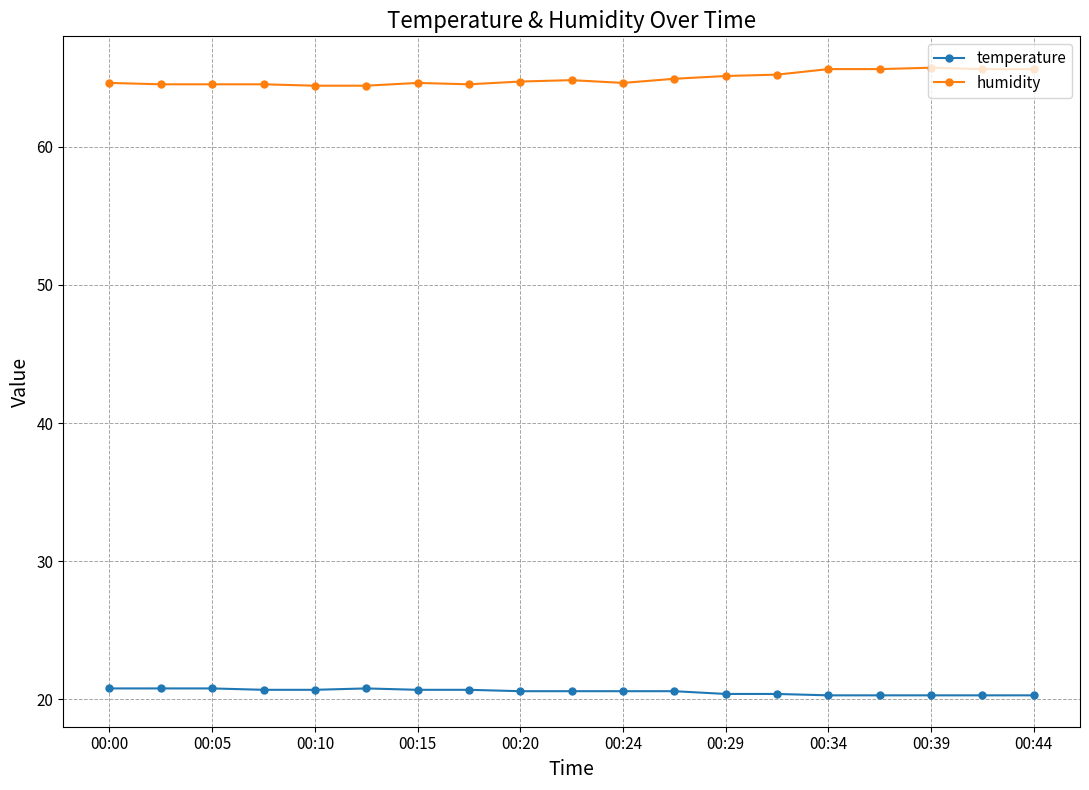

What is the lowest value of the humidity series?

64.4